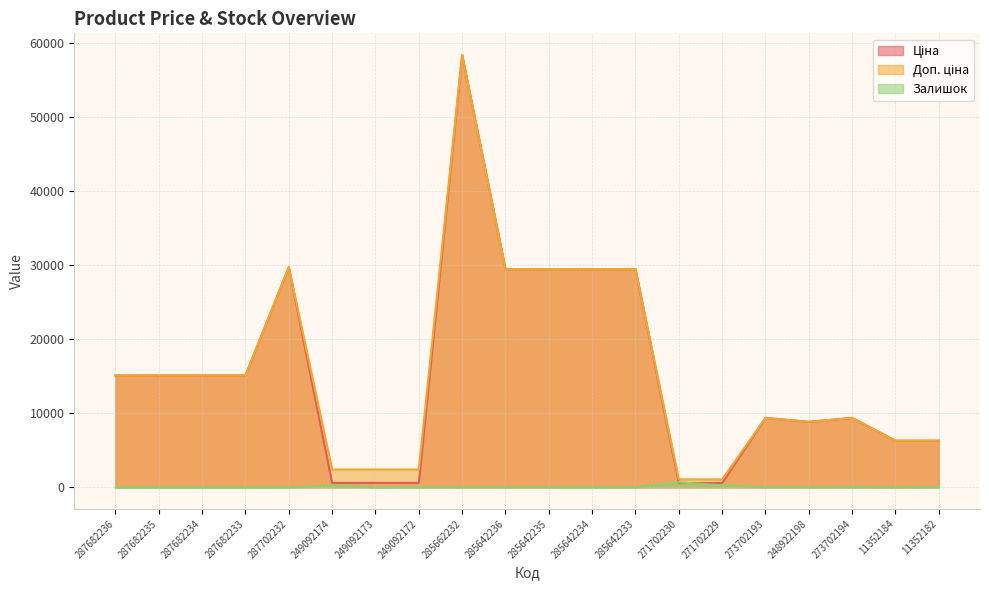

Reading left to right, list all the values displayed in this chart.

Ціна: 15120.0	15120.0	15120.0	15120.0	29747.2	603.7	603.7	603.7	58426.5	29491.5	29491.5	29491.5	29491.5	589.9	589.9	9384.0	8856.7	9384.0	6308.8	6308.8
Доп. ціна: 15120.0	15120.0	15120.0	15120.0	29747.2	2414.8	2414.8	2414.8	58426.5	29491.5	29491.5	29491.5	29491.5	1081.7	1081.7	9384.0	8856.7	9384.0	6308.8	6308.8
Залишок: 0.0	0.0	0.0	0.0	0.0	238.0	0.0	21.0	12.0	11.0	11.0	0.0	13.0	690.0	272.0	17.0	11.0	18.0	0.0	65.0